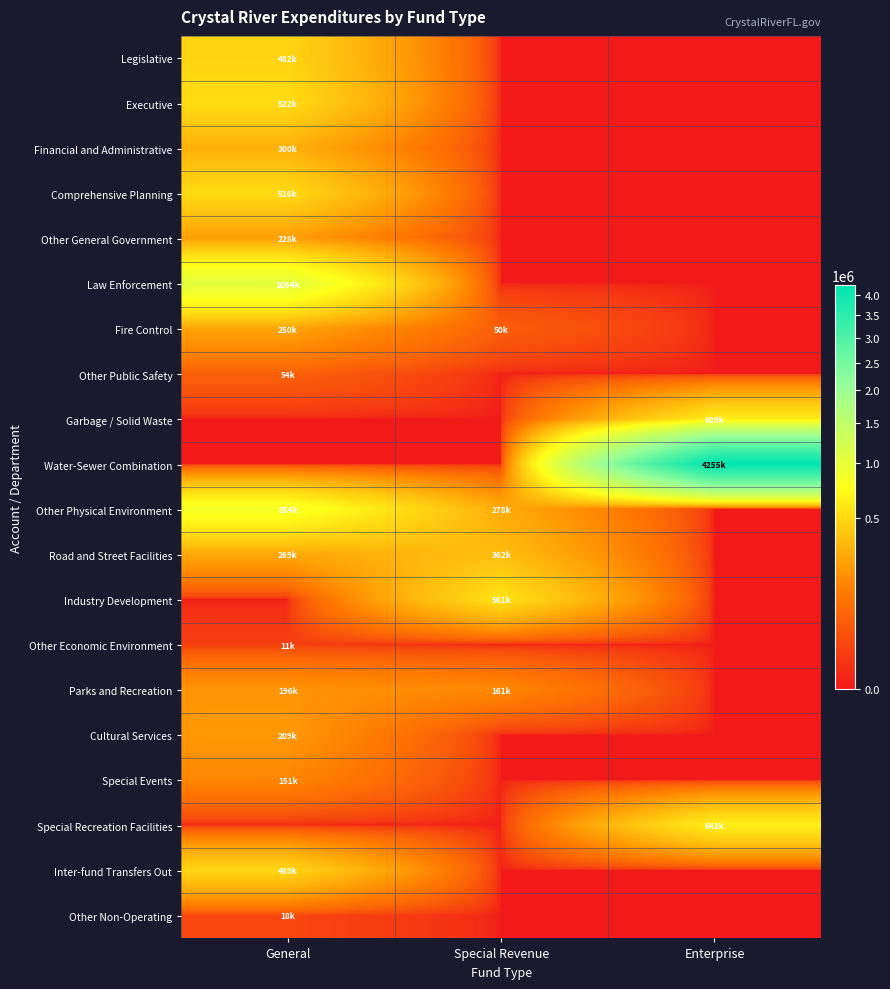

Which series has the largest total across all categories?

Water-Sewer Combination